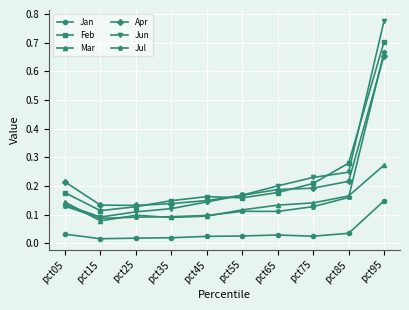

True or false: Jun has a value of 0.1 at pct15.

True